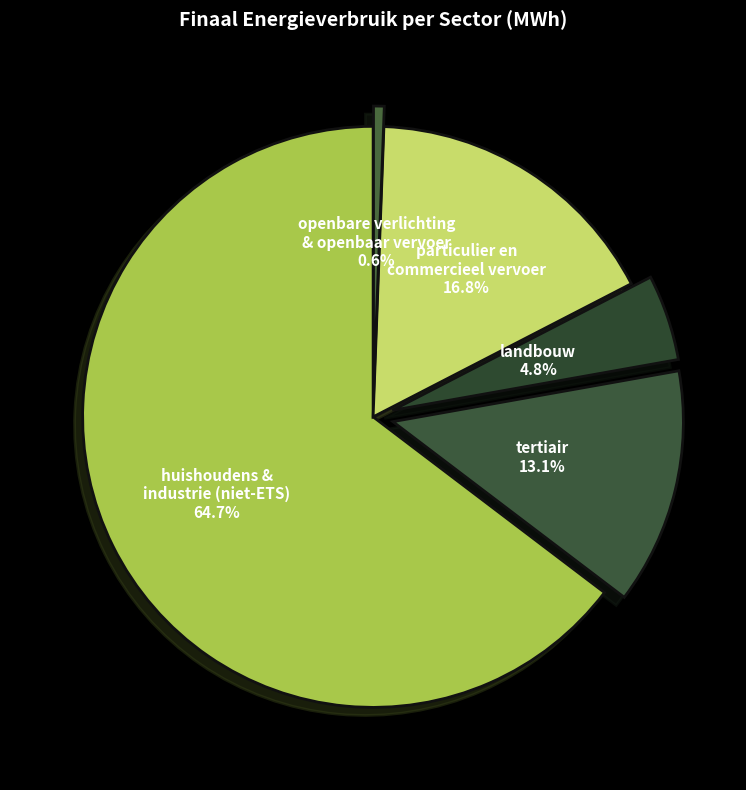

How many slices are in this pie chart?

5